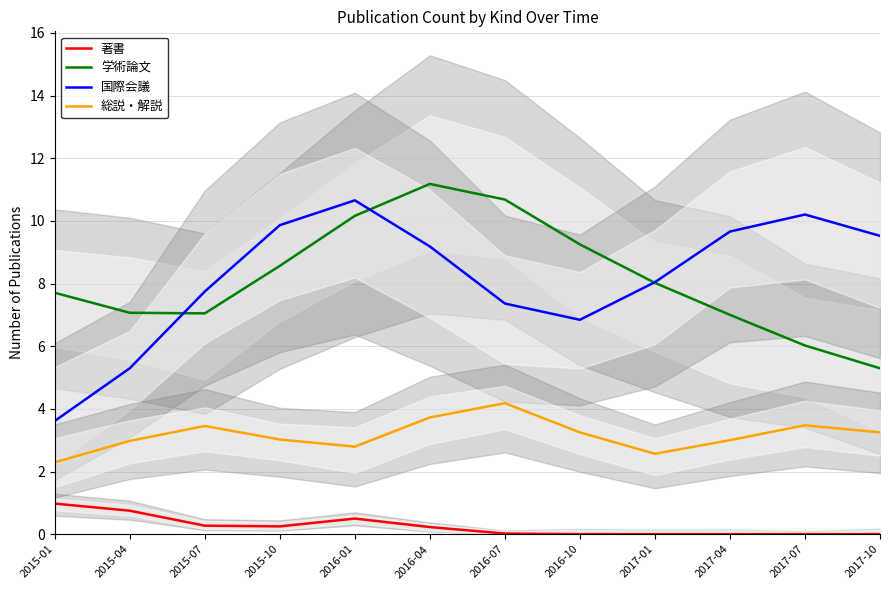

What are all the series names shown in the legend?

著書, 学術論文, 国際会議, 総説・解説